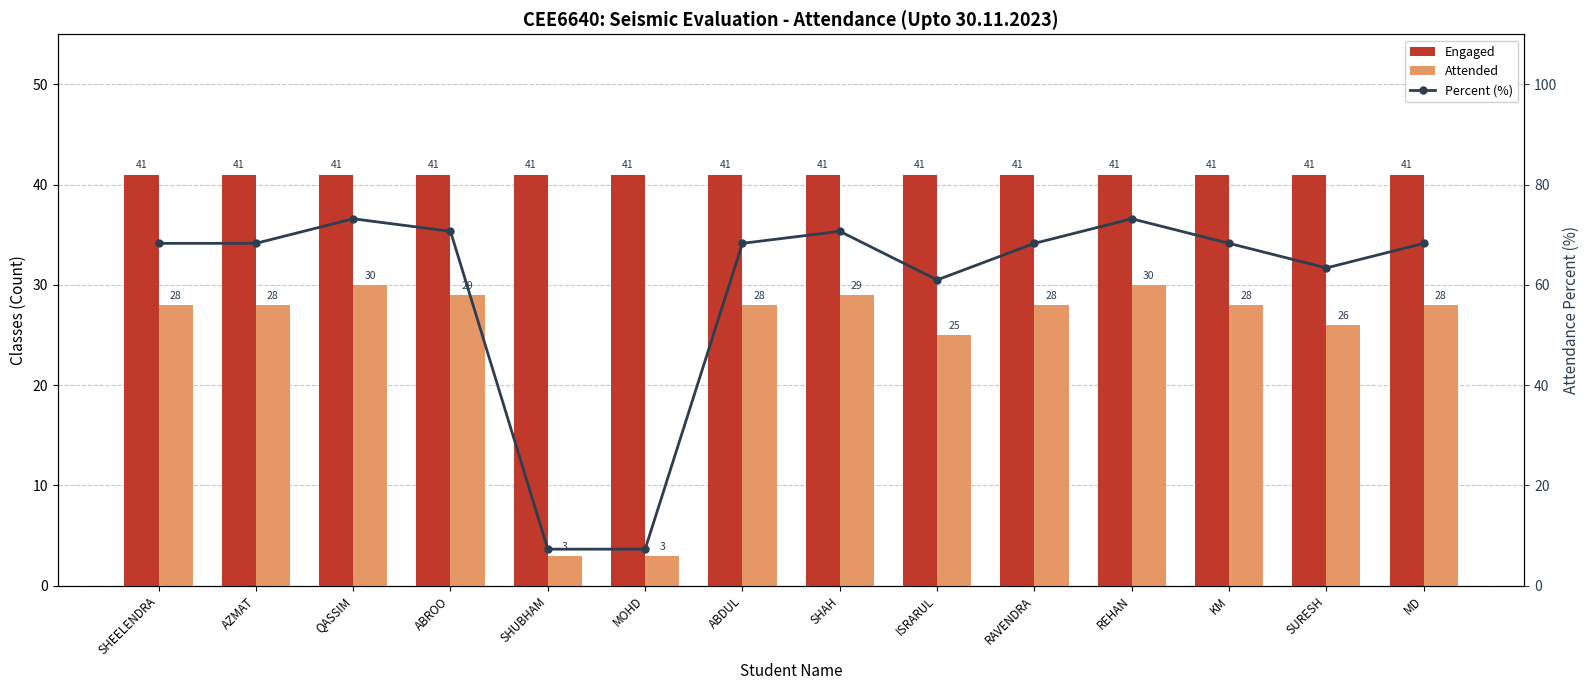

What is the difference between the maximum and minimum values in the Percent (%) series?

65.9